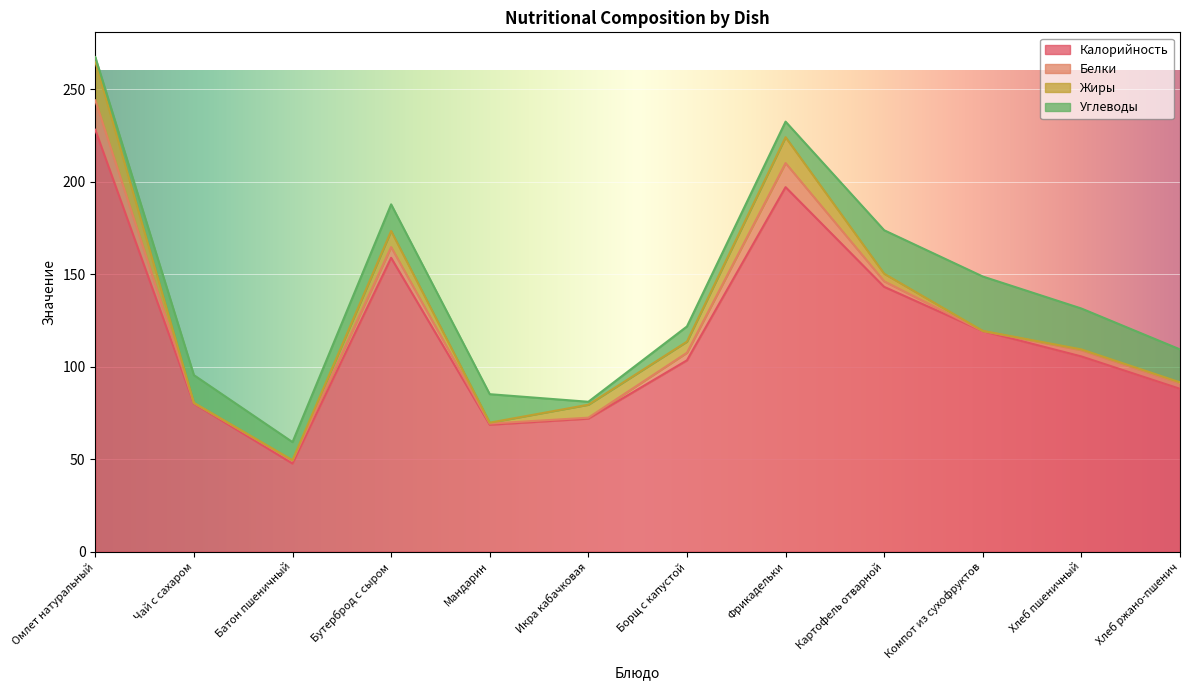

What are all the series names shown in the legend?

Калорийность, Белки, Жиры, Углеводы